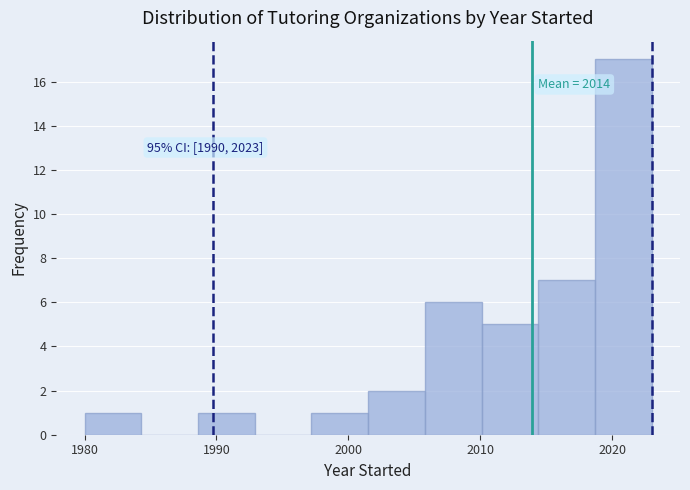

Over which range of the x-axis is the bar tallest?

2018.7 to 2023.0